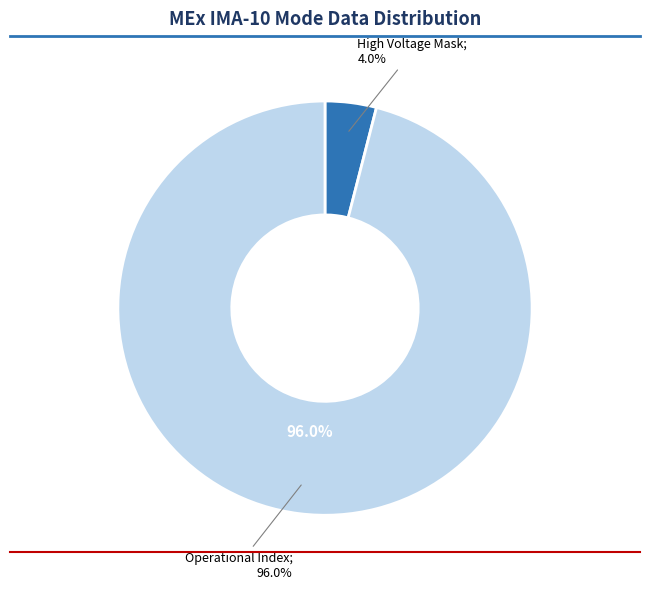

True or false: Polar Angle Index accounts for 5% of the total.

False